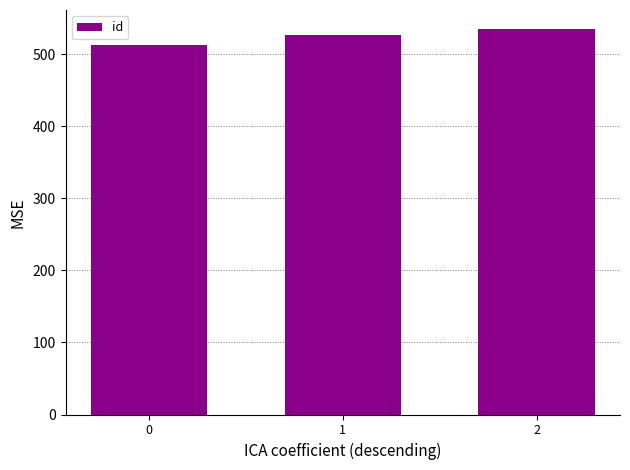

Between 1 and 2, which is larger?

2